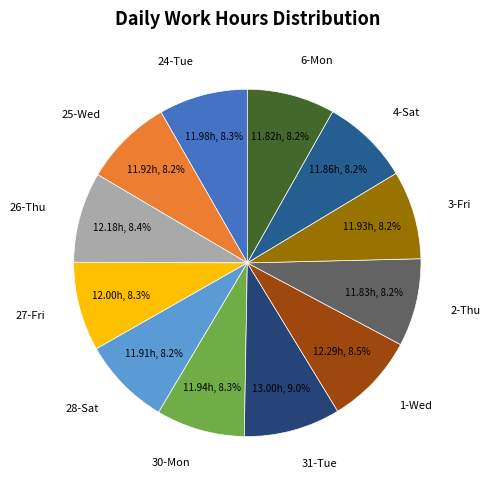

Count the number of slices in the pie.

12